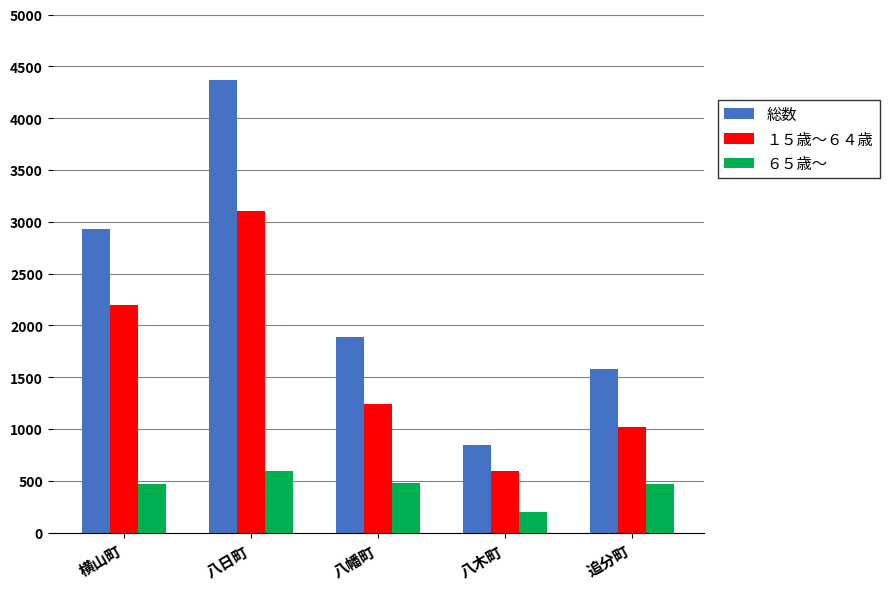

What is the sum of the １５歳～６４歳 values at 横山町 and 八日町?

5303